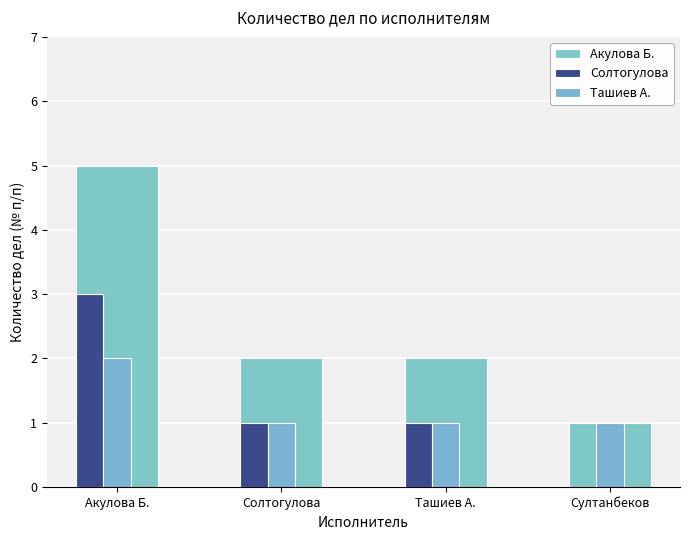

What is the difference between the Акулова Б. values at Солтогулова and Султанбеков?

1